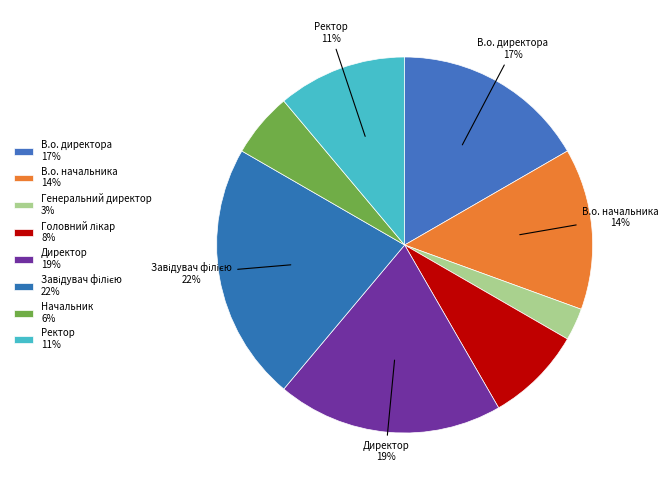

Combined, do Завідувач філією and Директор account for over 50%?

No